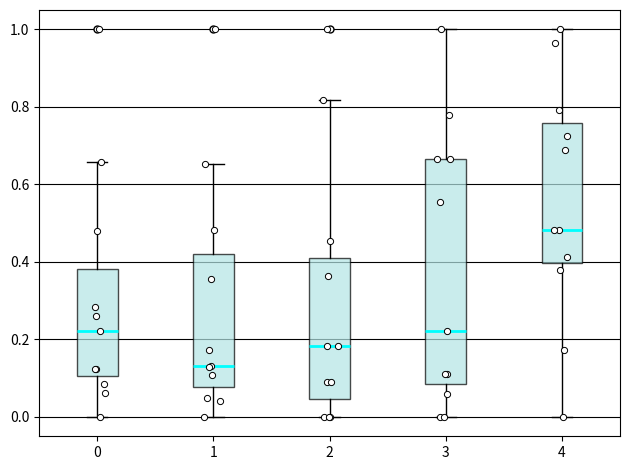

Which box's median line is the highest?

4